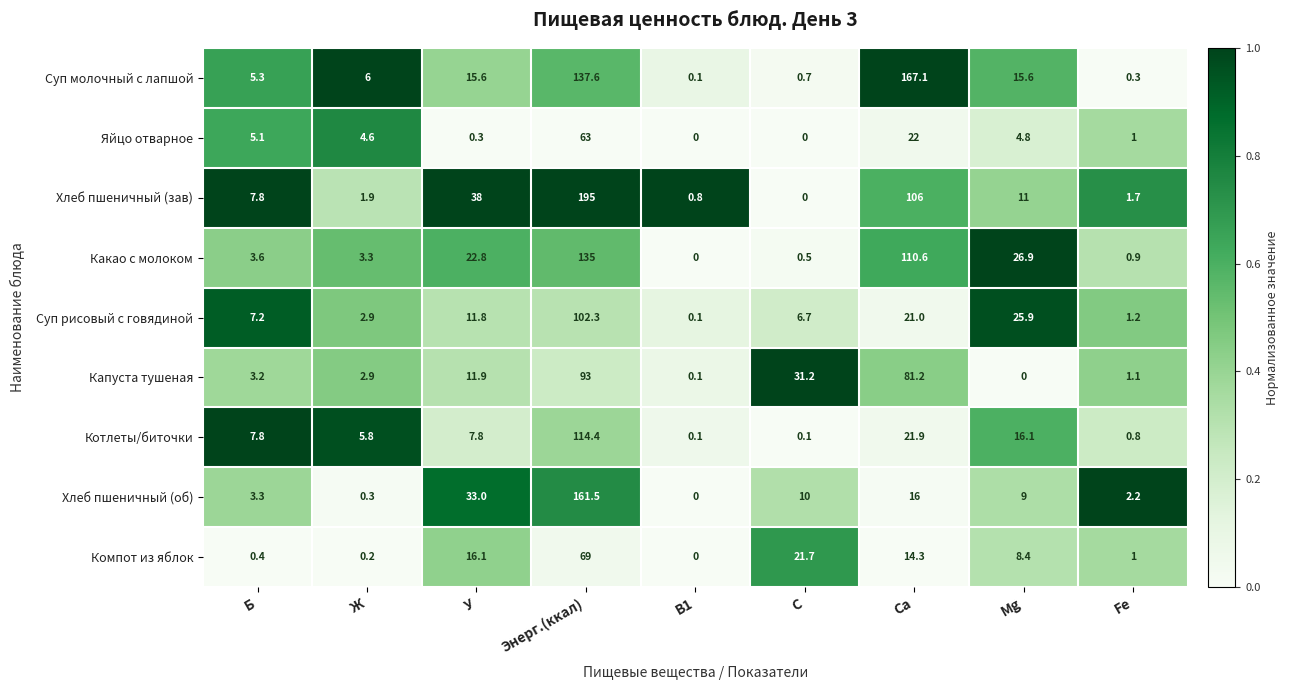

What is the sum of all Хлеб пшеничный (зав) values?

362.2